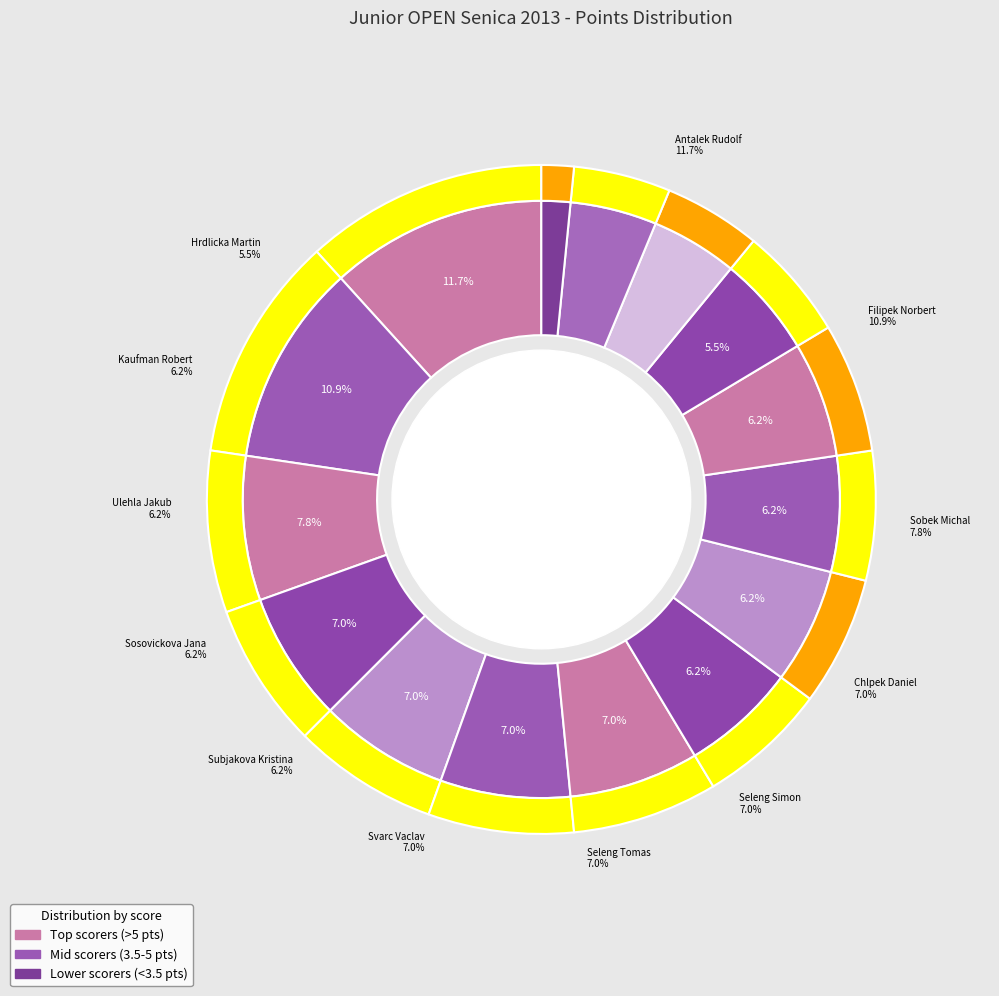

True or false: Subjakova Kristina accounts for 1% of the total.

False